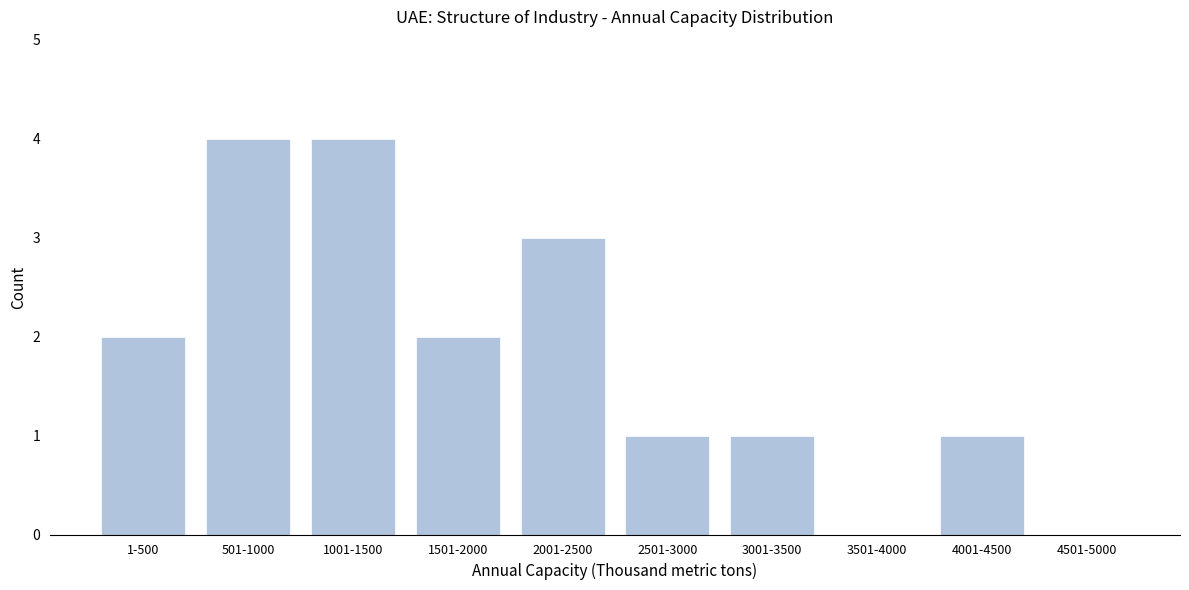

Reading right to left, list all the values displayed in this chart.

4501-5000=0	4001-4500=1	3501-4000=0	3001-3500=1	2501-3000=1	2001-2500=3	1501-2000=2	1001-1500=4	501-1000=4	1-500=2